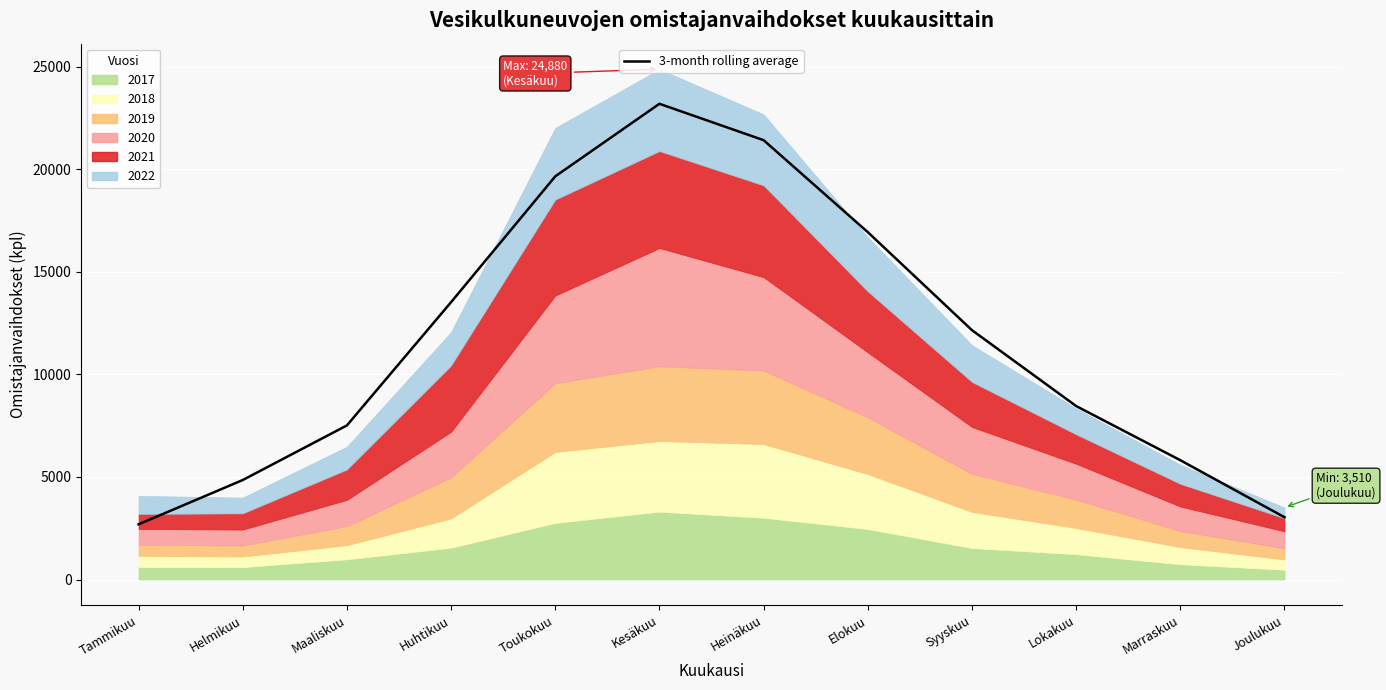

True or false: the data shows 3035.7 at Joulukuu.

True